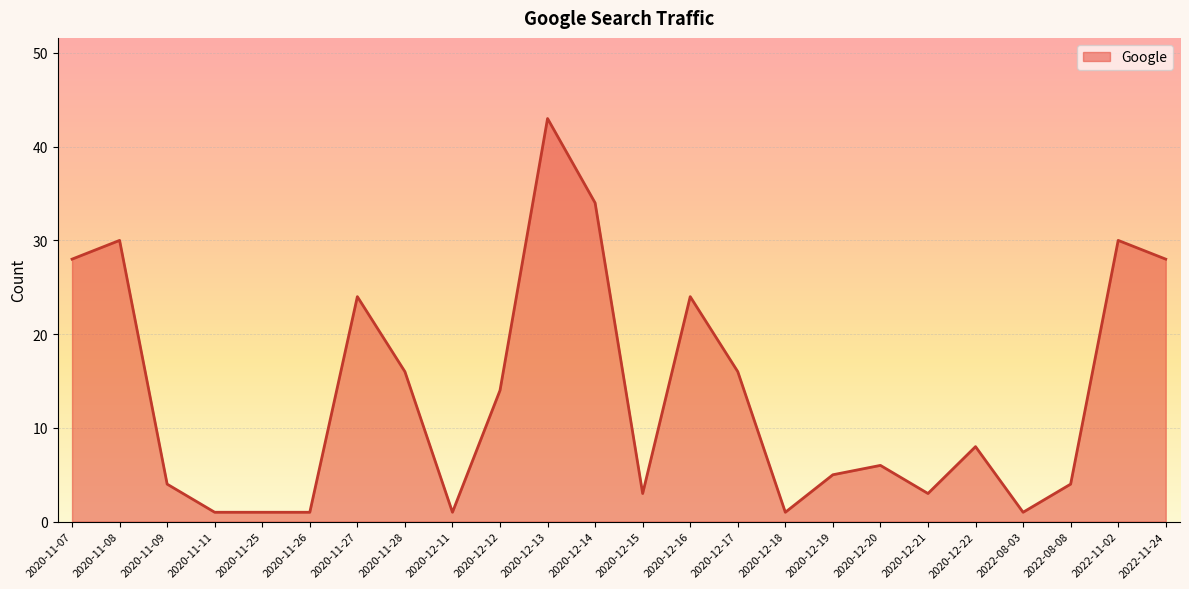

What is the average value?

14